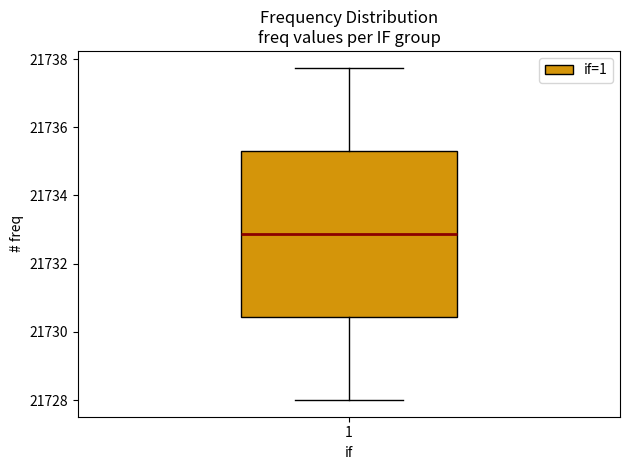

Where does the median line of the box at x = 1 sit on the y-axis? The values are not printed on the chart, so give them approximately, as read against the axis.

21732.8